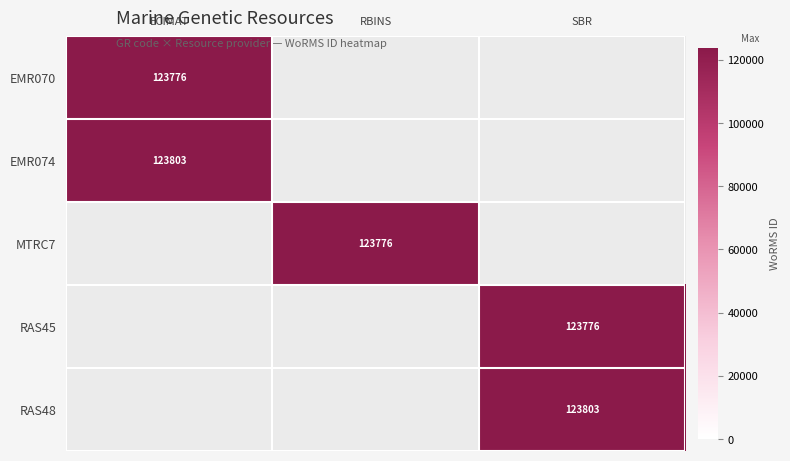

List the series in order of their overall mean, lowest first.

EMR070, EMR074, MTRC7, RAS45, RAS48